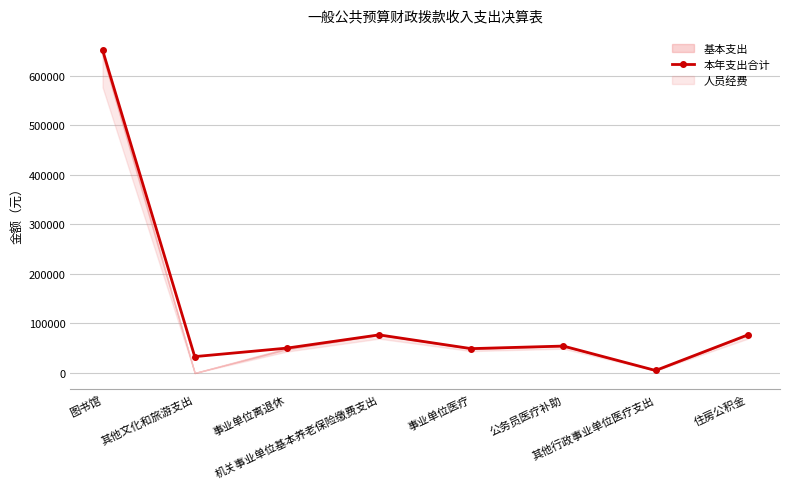

How many points are lower than both their immediate neighbors (excluding endpoints)?

3